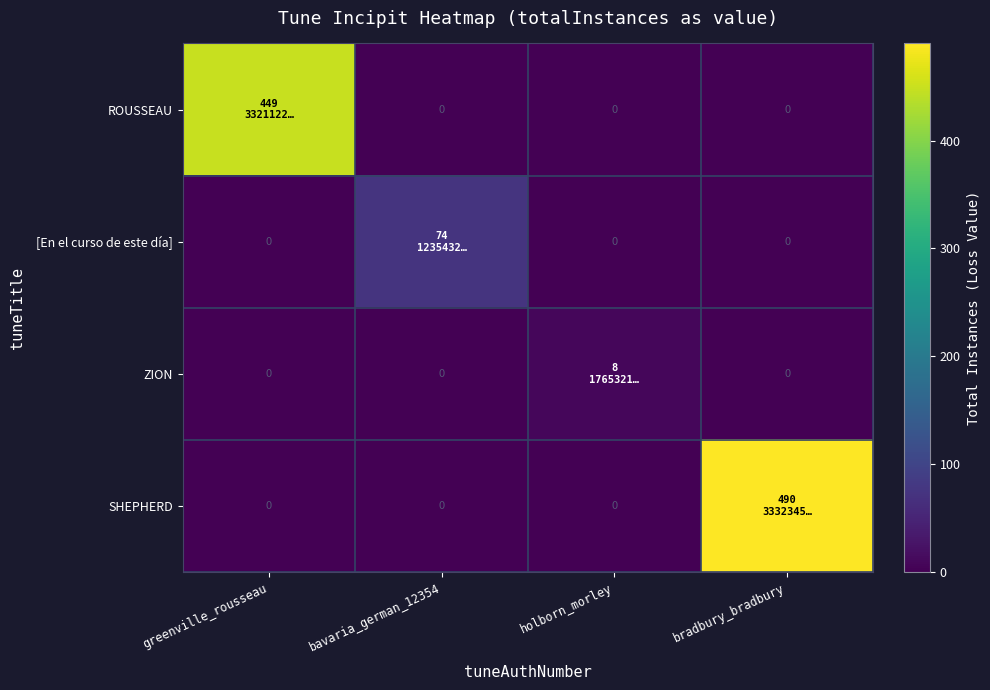

What is the total value across all series at bradbury_bradbury?

490